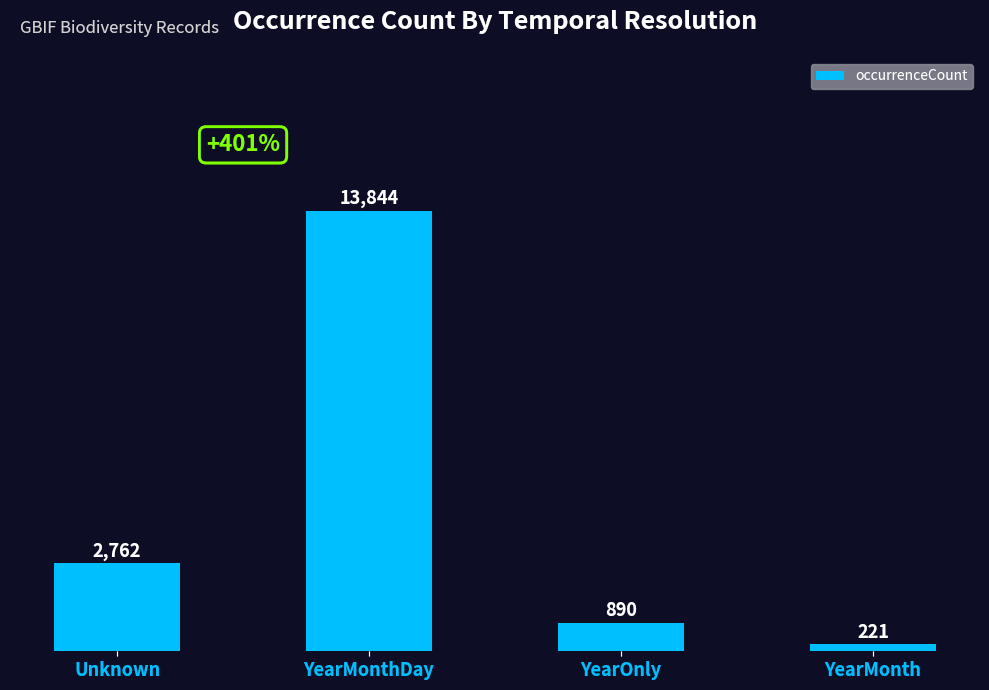

Count the number of data series in this chart.

1